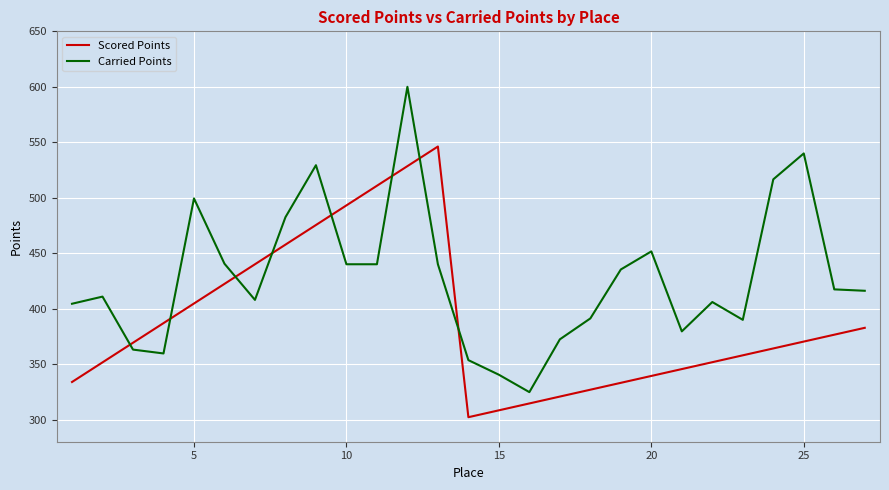

List the series in order of their peak value, lowest first.

Scored Points, Carried Points